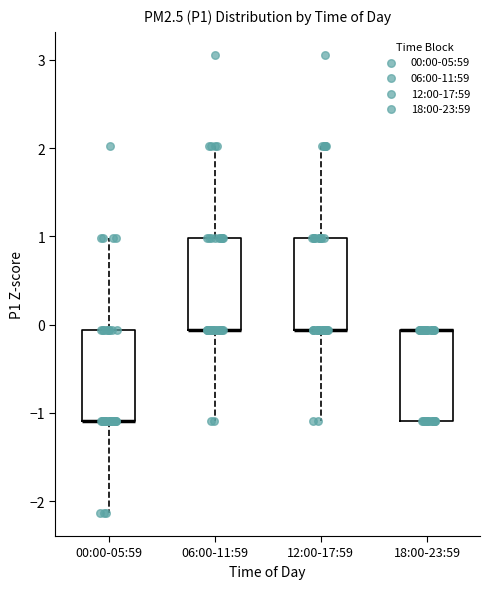

Reading left to right, read every box against the y-axis: the position of its median line, the range the box covers, and the ends of its whiskers. The values are not printed on the chart, so give them approximately, as read against the axis.

00:00-05:59: median -1.1 (drawn on the box's lower edge), box -1.1 to -0.1, whiskers -2.1 to 1.0
06:00-11:59: median -0.1 (drawn on the box's lower edge), box -0.1 to 1.0, whiskers -1.1 to 2.0
12:00-17:59: median -0.1 (drawn on the box's lower edge), box -0.1 to 1.0, whiskers -1.1 to 2.0
18:00-23:59: median -0.1 (drawn on the box's upper edge), box -1.1 to -0.1, whiskers -1.1 to -0.1